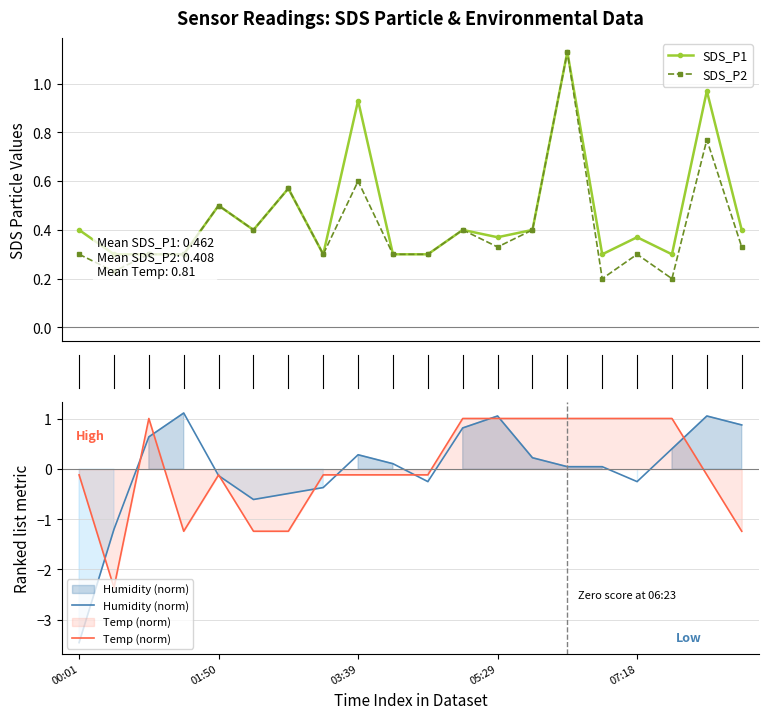

Which series changed the most between 05:29 and 15?

Temp (norm)